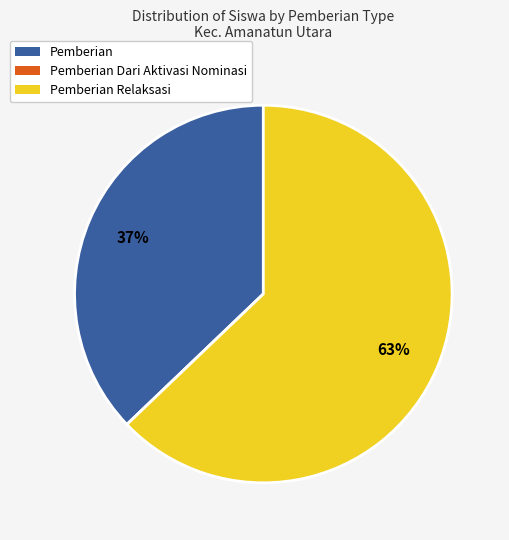

Is there any slice that represents more than half of the pie?

Yes